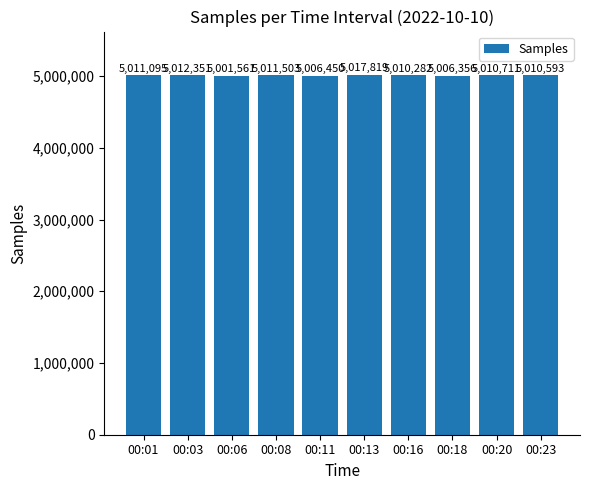

Rank the categories by value from highest to lowest.

00:13, 00:03, 00:08, 00:01, 00:20, 00:23, 00:16, 00:11, 00:18, 00:06